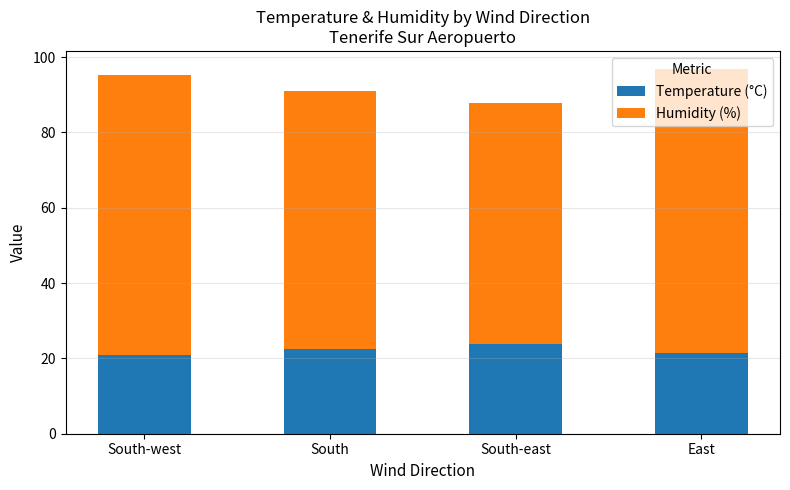

What is the total value across all series at South-east?

87.9